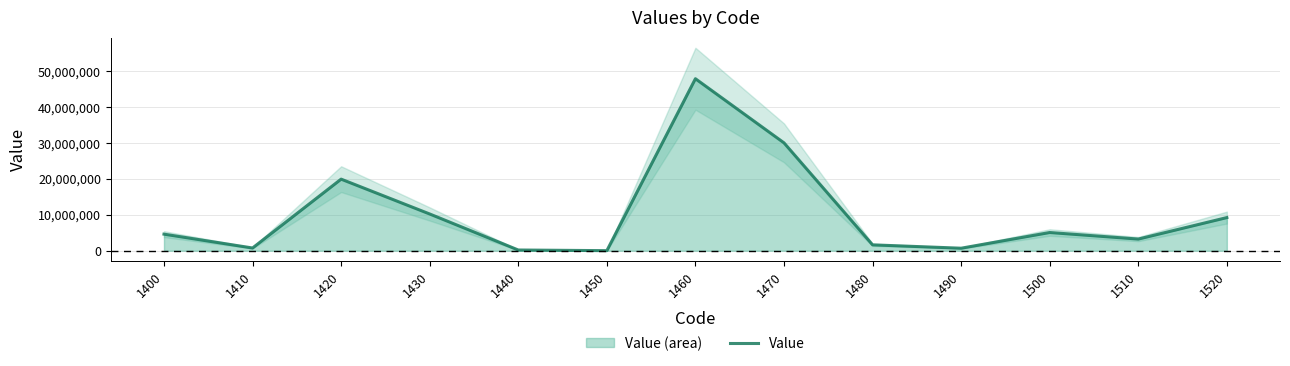

The value at 1410 is 759586. True or false?

True